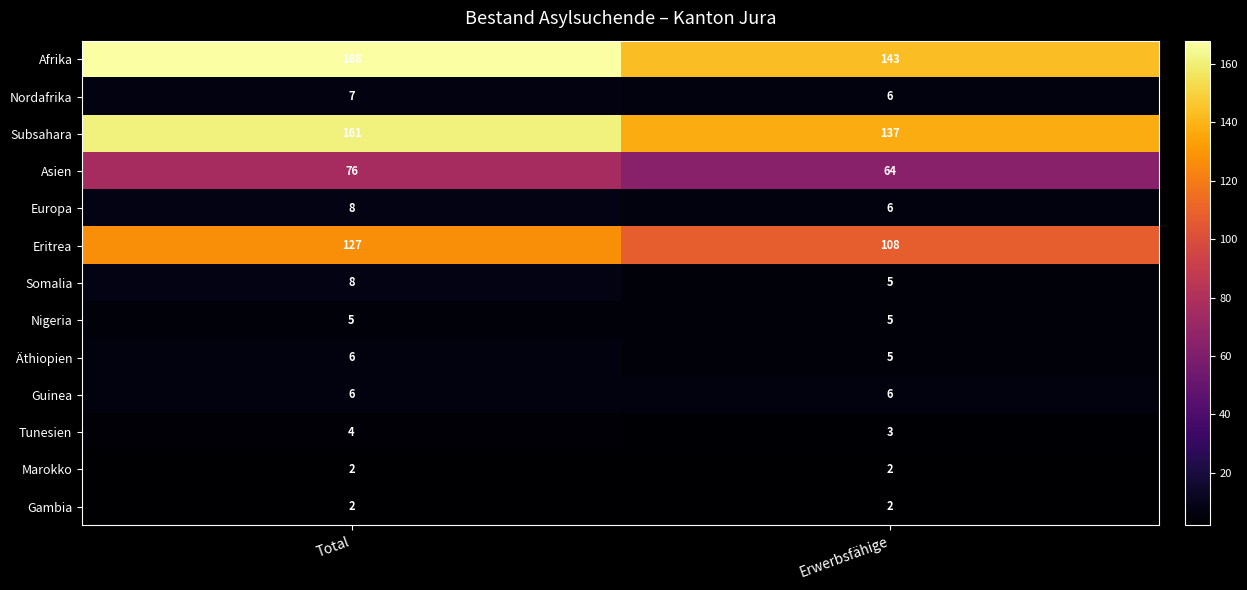

What value does the Nordafrika series have at Erwerbsfähige?

6